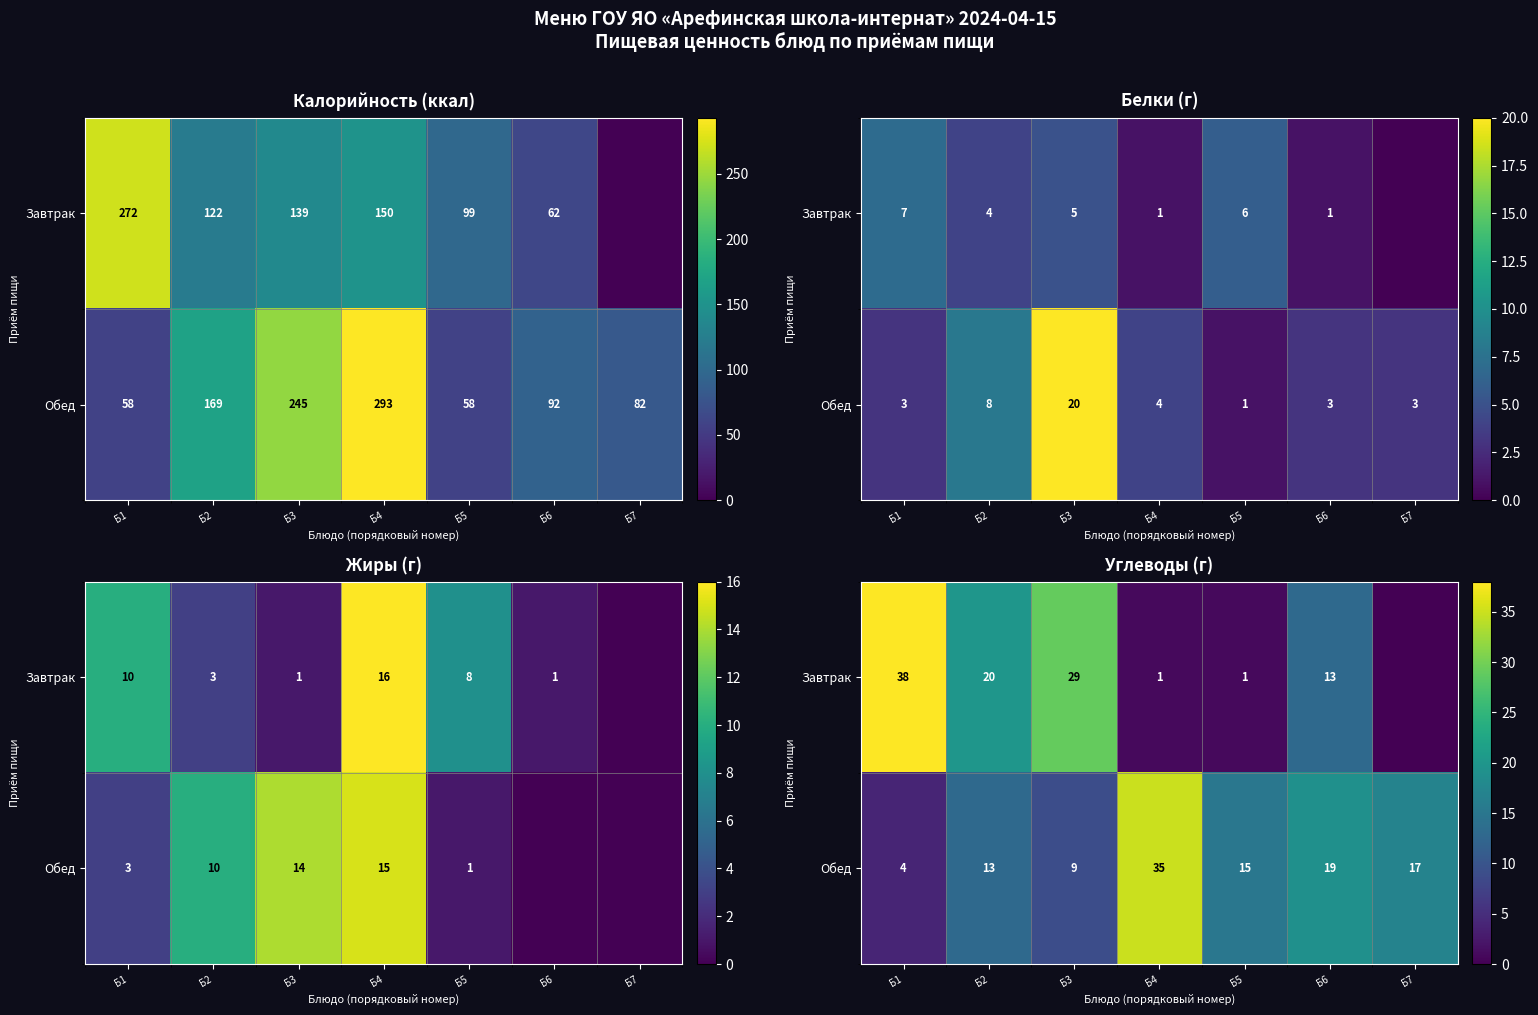

What is the average value of the Завтрак series?

15